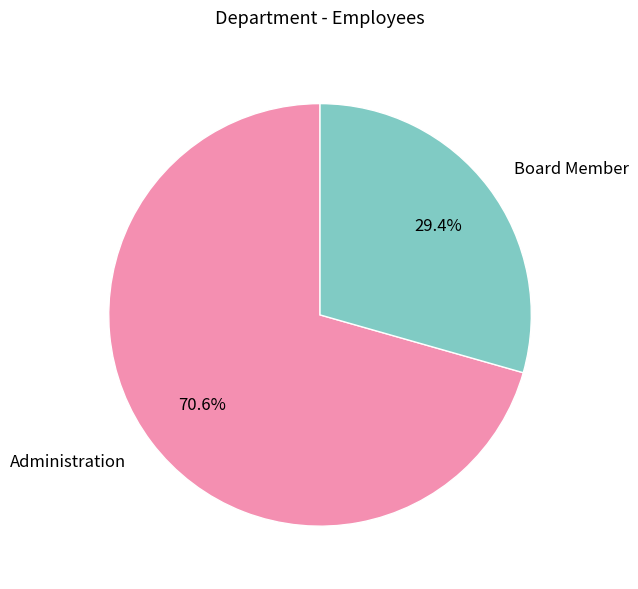

To the nearest percent, what is the average slice percentage?

50%